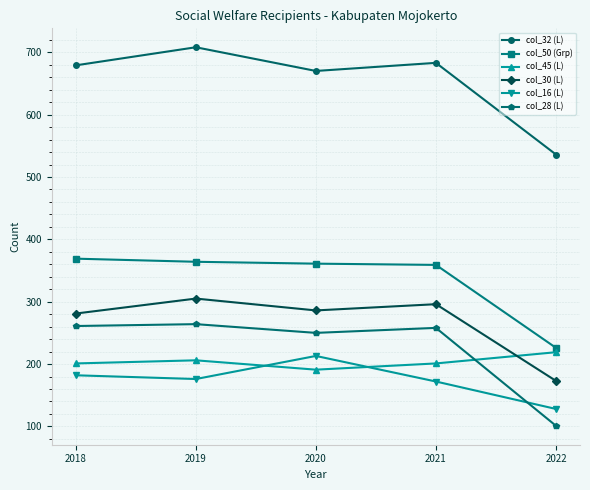

True or false: col_28 (L) and col_32 (L) cross at least once.

False